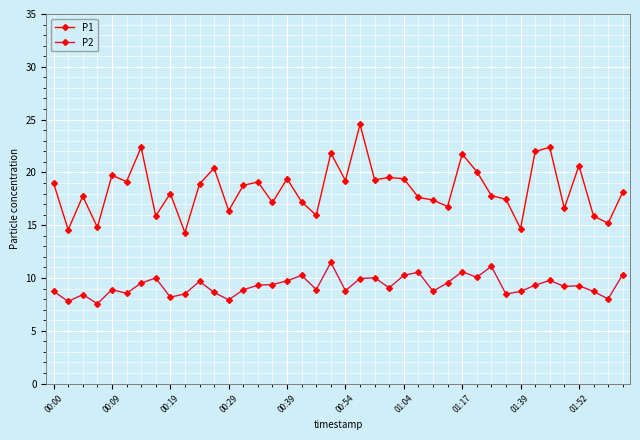

True or false: P2 and P1 cross at least once.

False